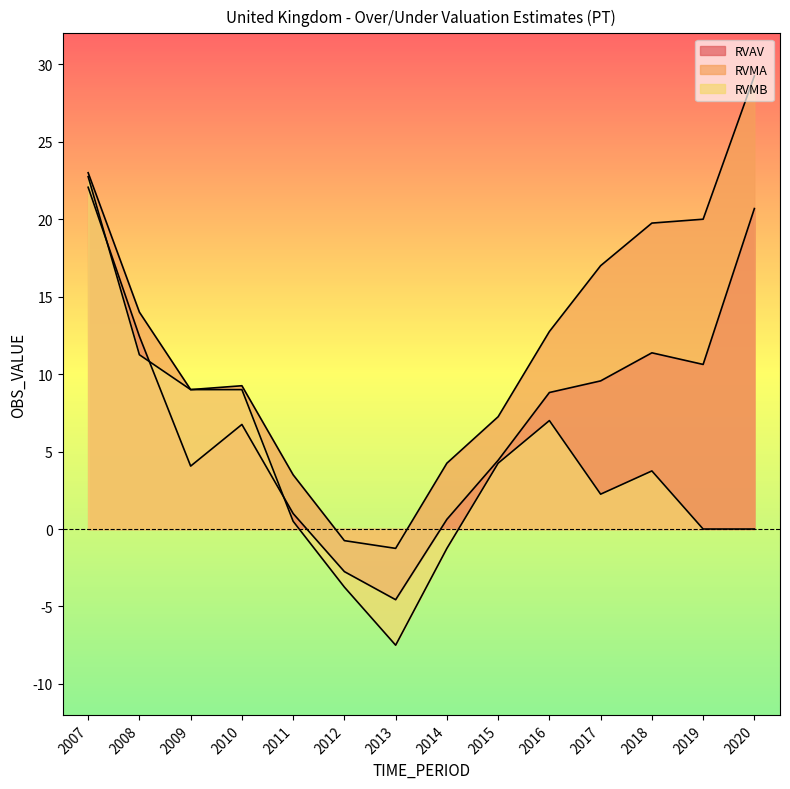

The value of RVMA at 2014 is 6.0. True or false?

False